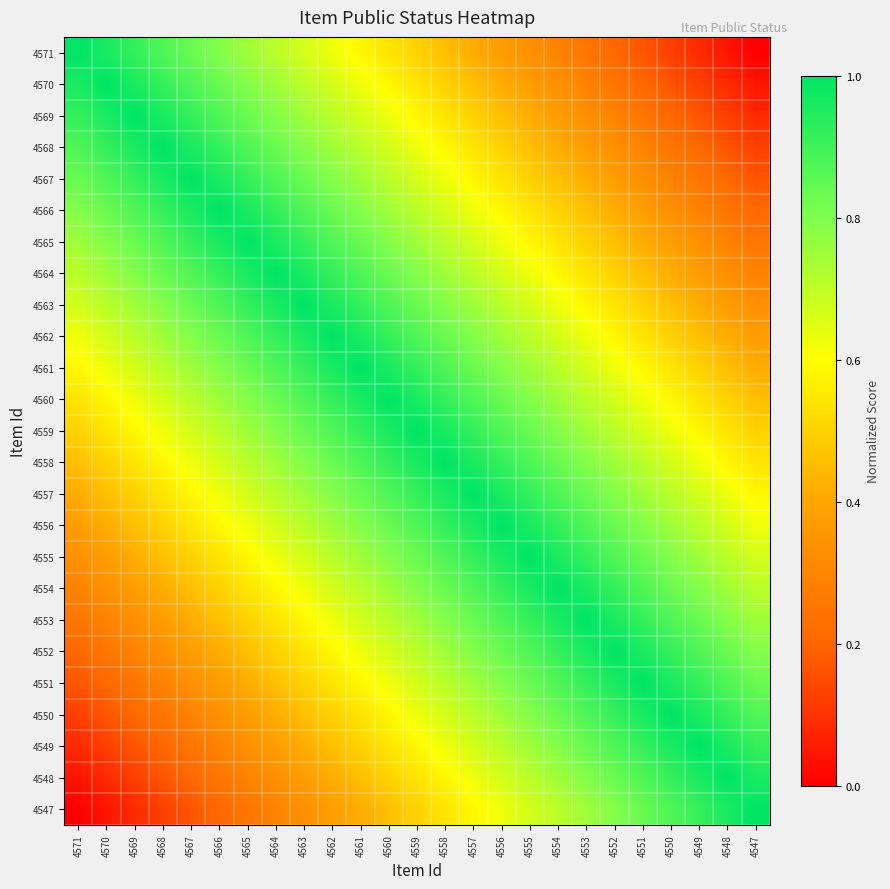

Which category has the lowest value across all series?

4547